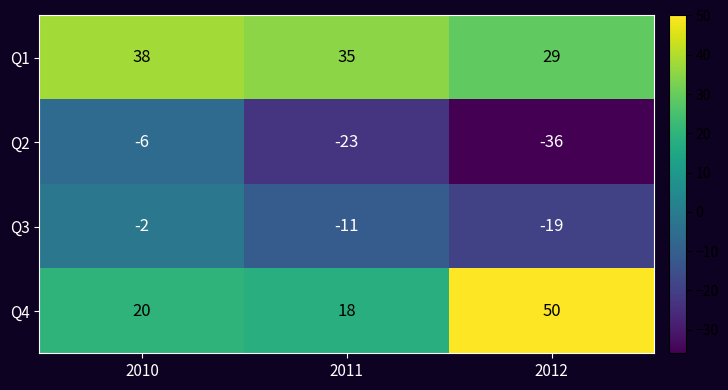

What is the average value of the Q4 series?

29